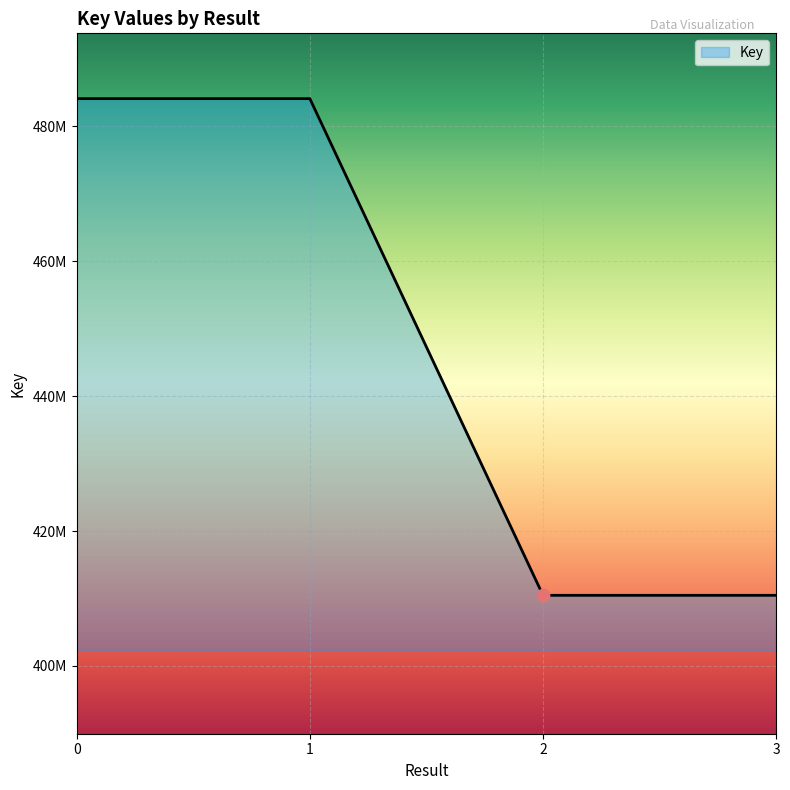

Is this an area chart (filled region under the line)?

Yes